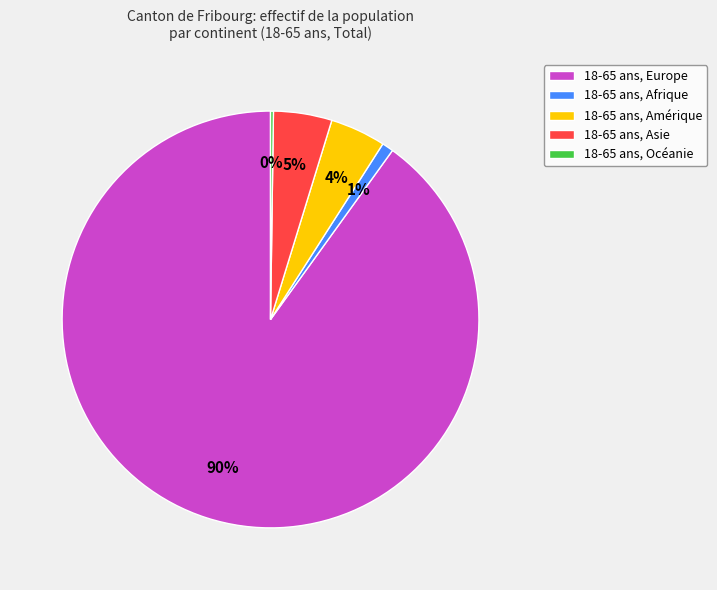

Which has a higher value, 18-65 ans, Europe or 18-65 ans, Afrique?

18-65 ans, Europe